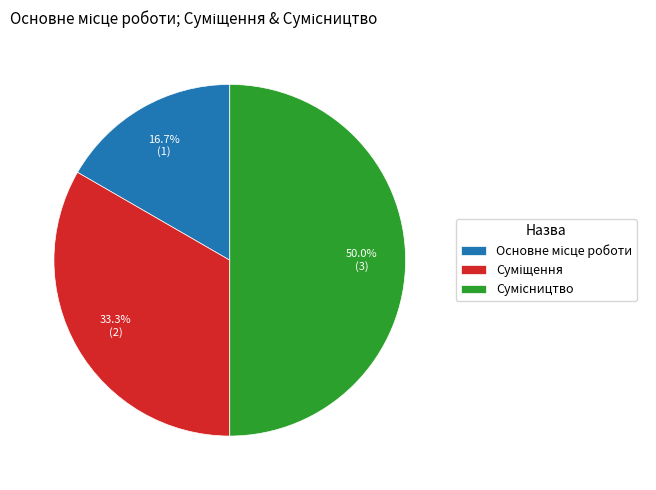

True or false: Основне місце роботи accounts for 17% of the total.

True